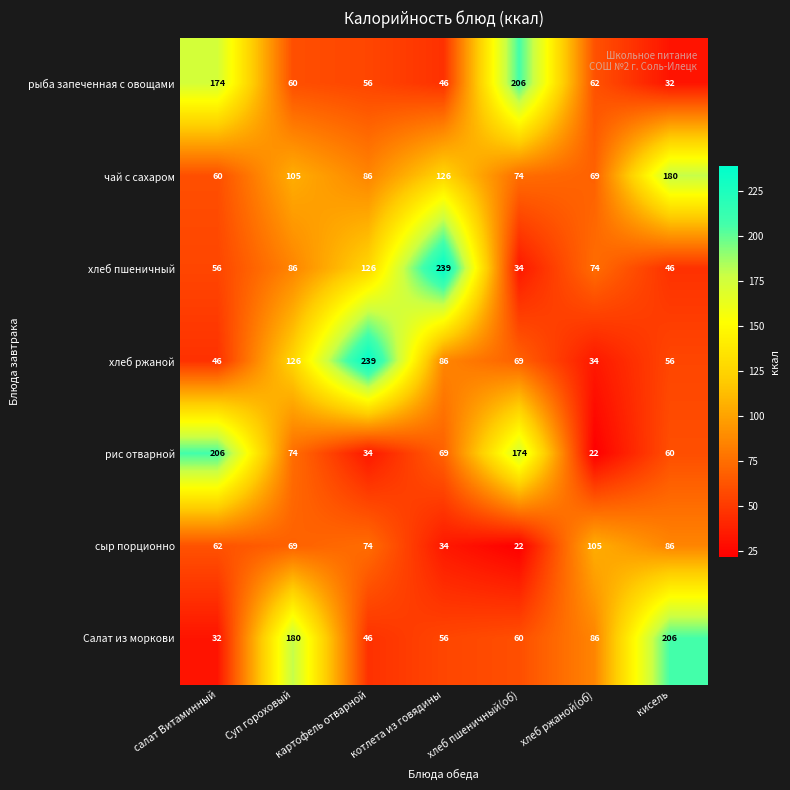

What is the maximum value shown in the chart?

239